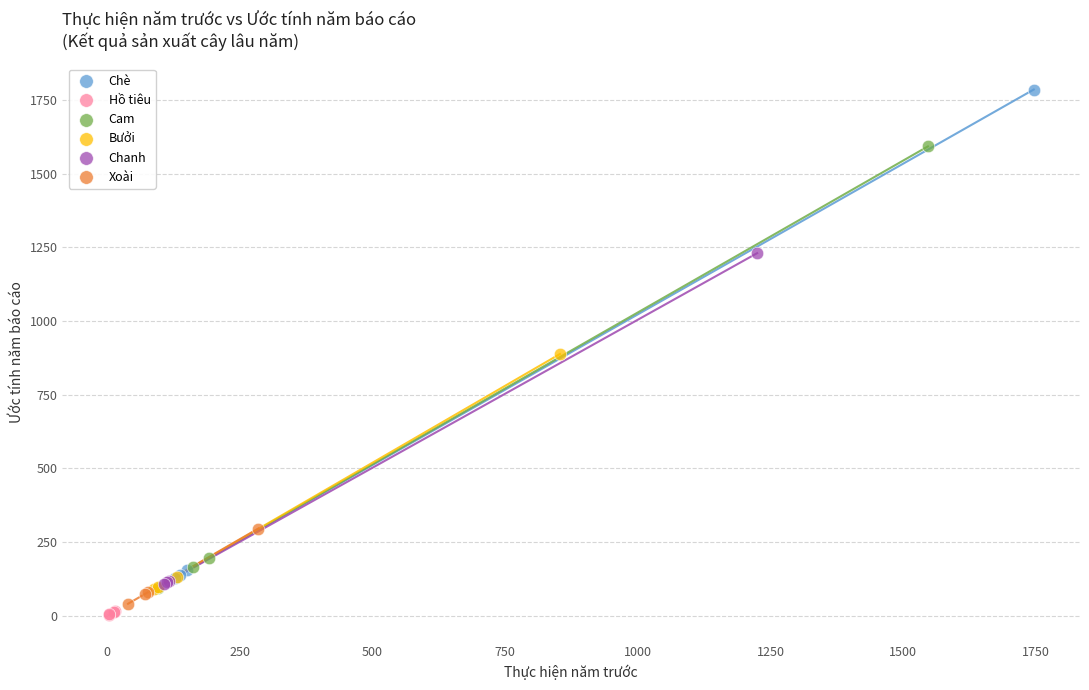

Which series reaches the maximum Y coordinate?

Chè